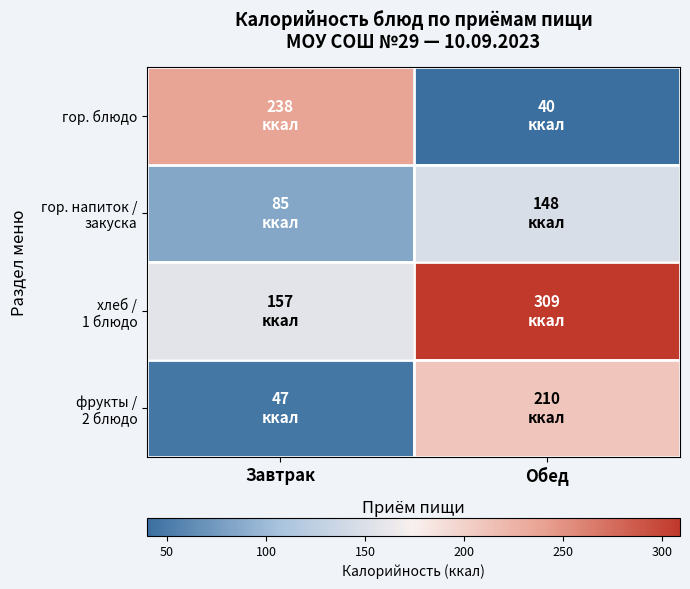

What is the difference between the highest and lowest values at Обед?

269